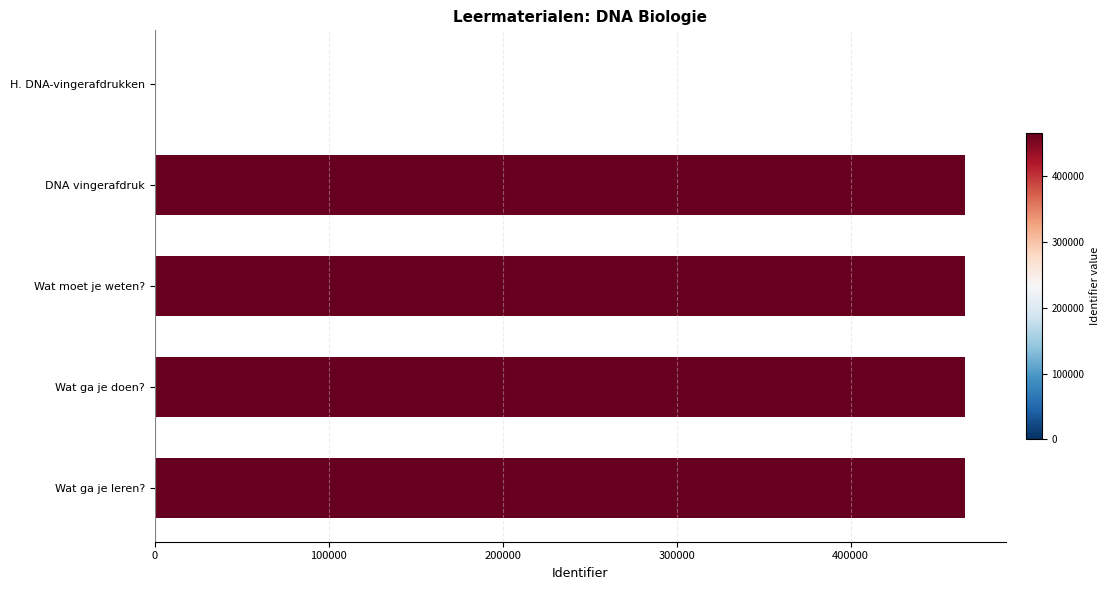

What is the change in value from H. DNA-vingerafdrukken to DNA vingerafdruk?

+465909